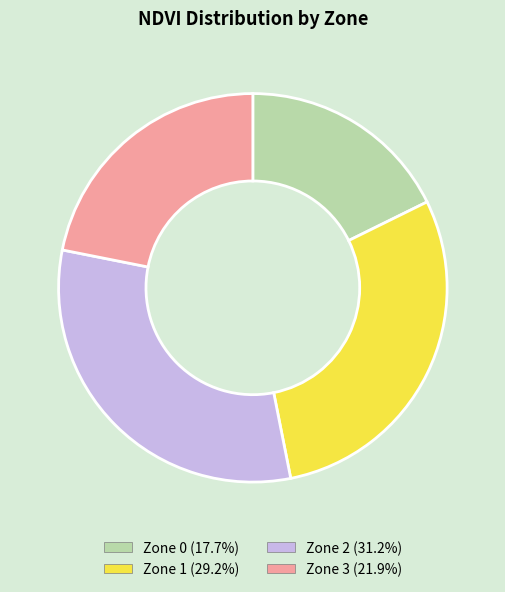

Is the sum of Zone 1 and Zone 2 greater than half?

Yes